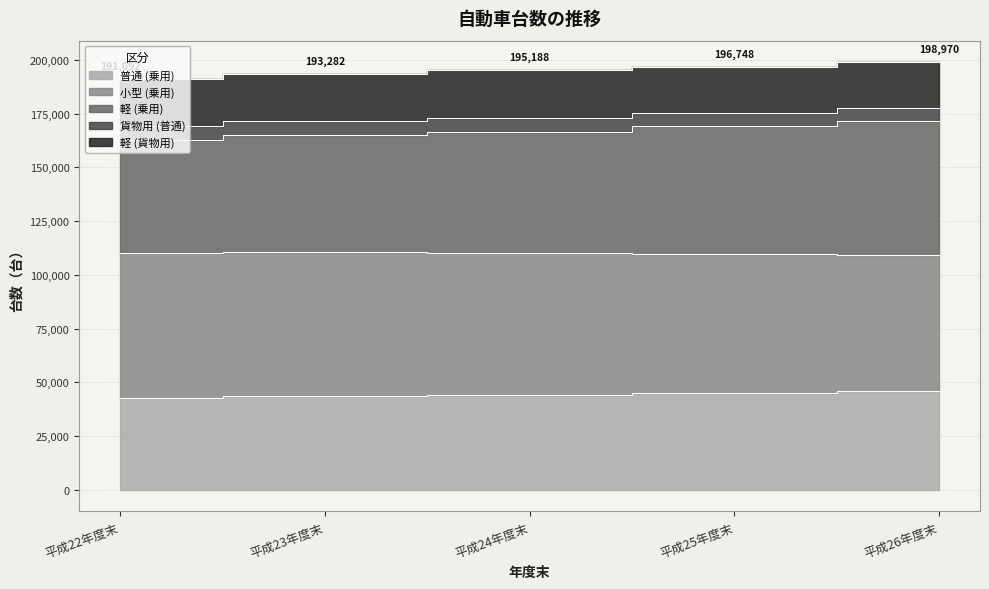

Does the chart have visible grid lines?

Yes